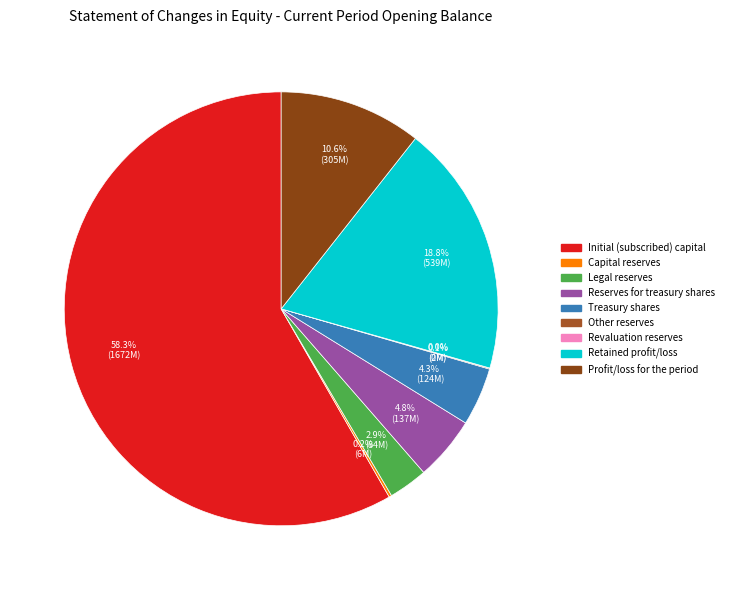

Rank the categories by value from lowest to highest.

Revaluation reserves, Other reserves, Capital reserves, Legal reserves, Treasury shares, Reserves for treasury shares, Profit/loss for the period, Retained profit/loss, Initial (subscribed) capital